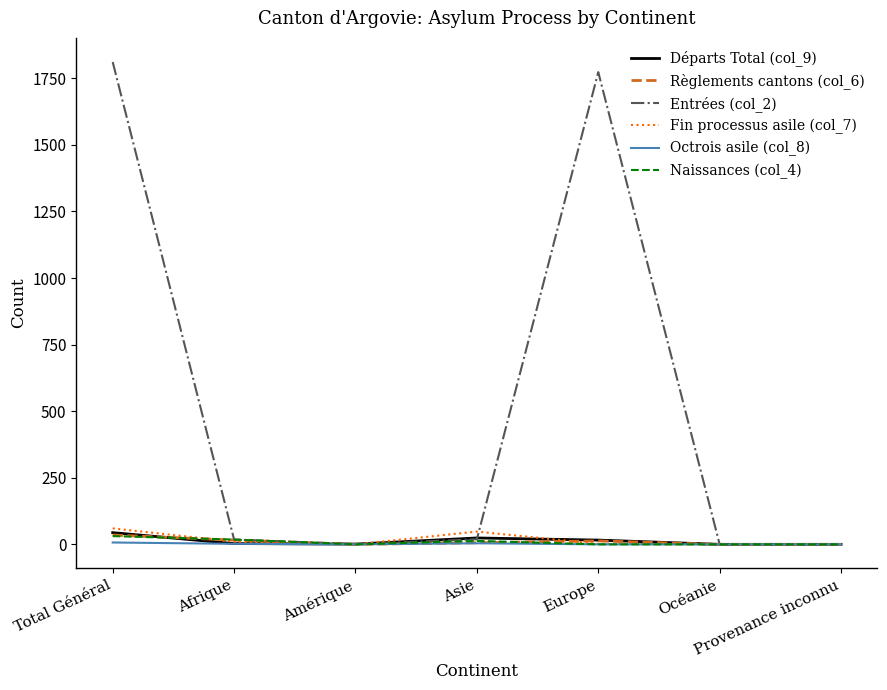

Which series has the largest total across all categories?

Entrées (col_2)